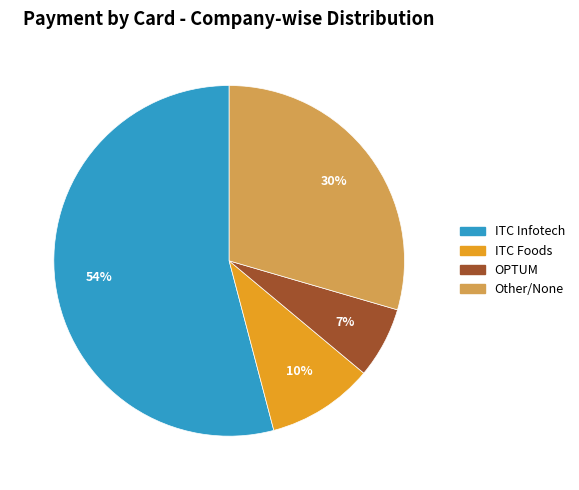

Does any single category account for the majority?

Yes